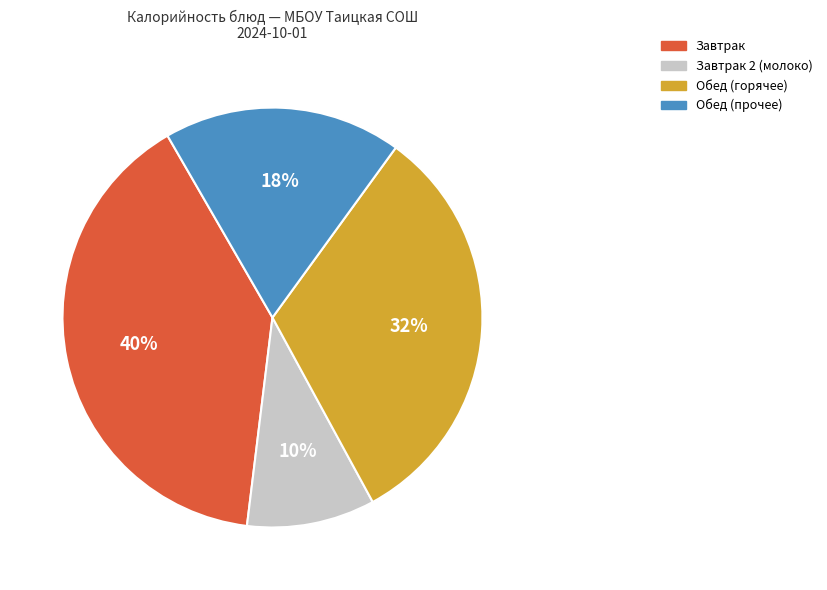

Is there a majority slice in this chart?

No